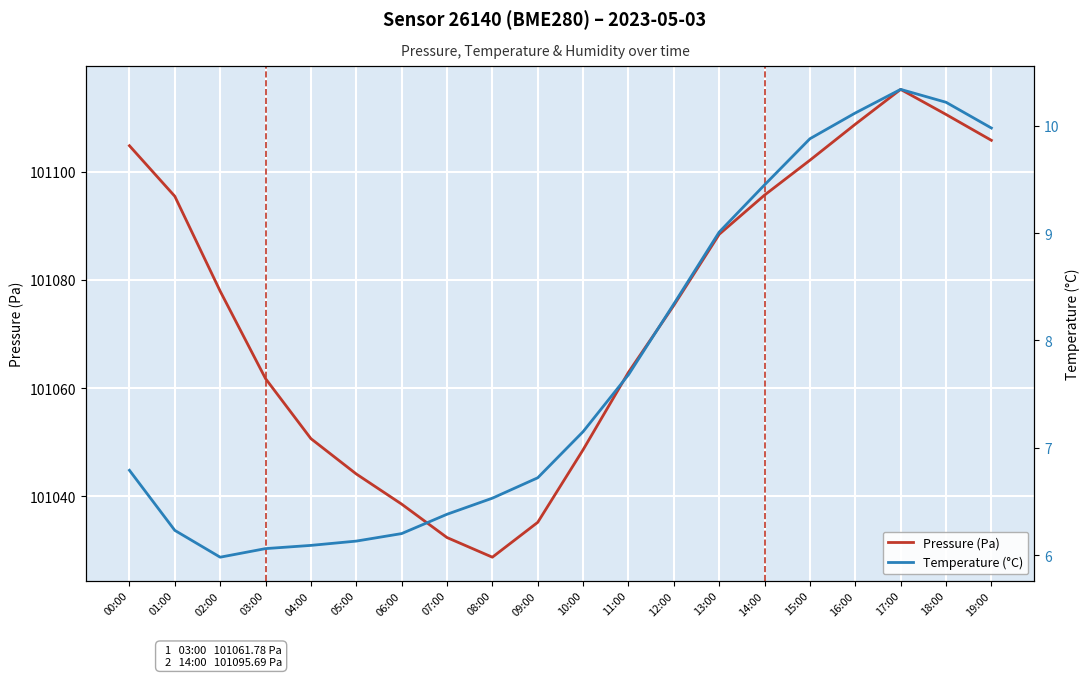

The Pressure (Pa) series shows 26555.8 at 02:00. True or false?

False